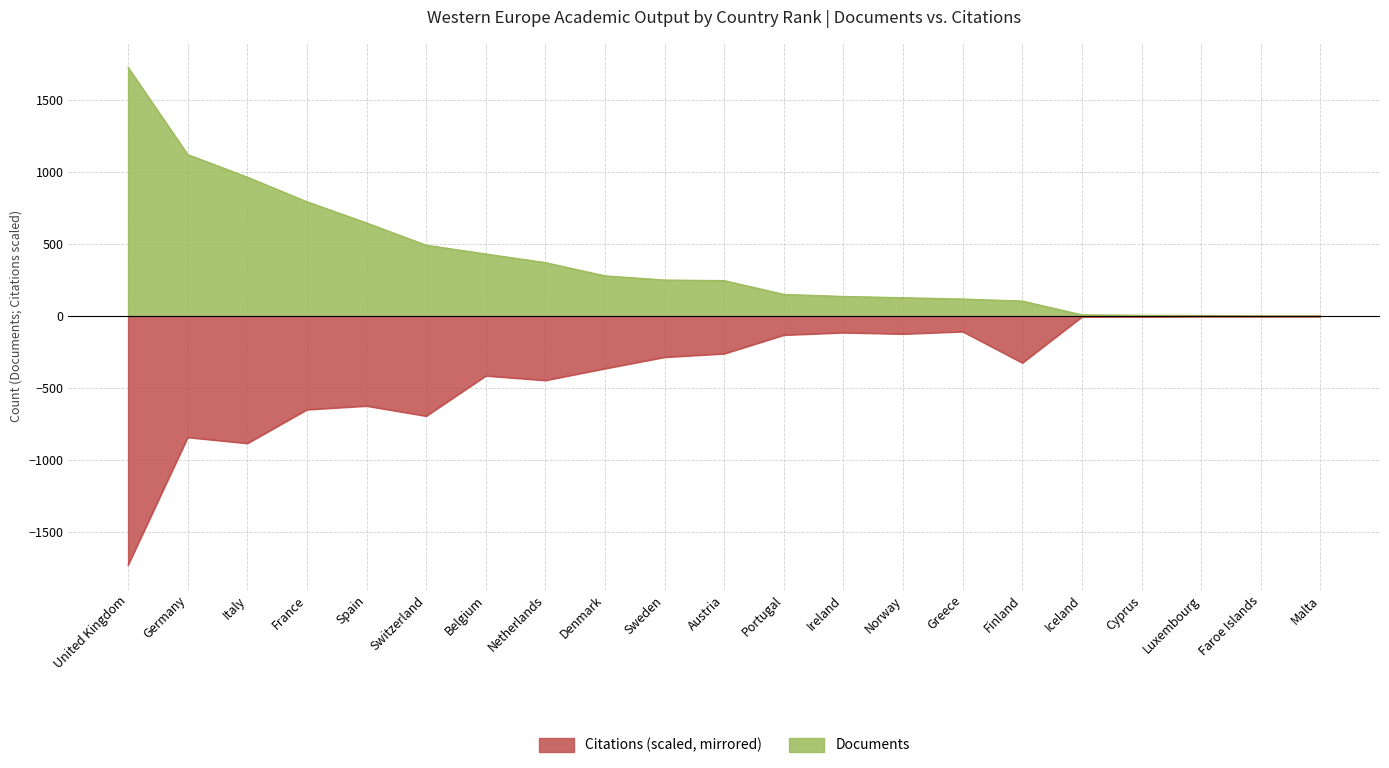

Where is the first local maximum for Citations?

Germany